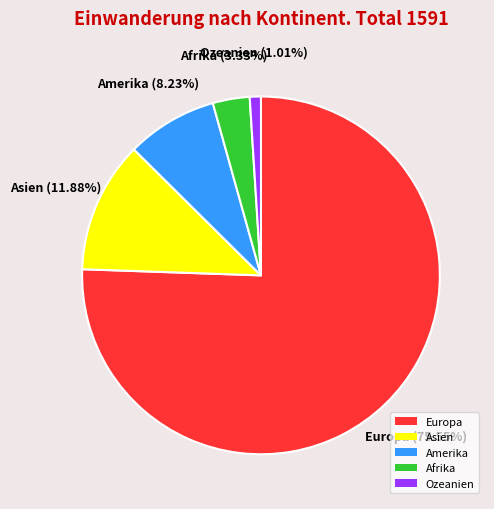

Do Asien and Amerika together represent more than half of the pie?

No